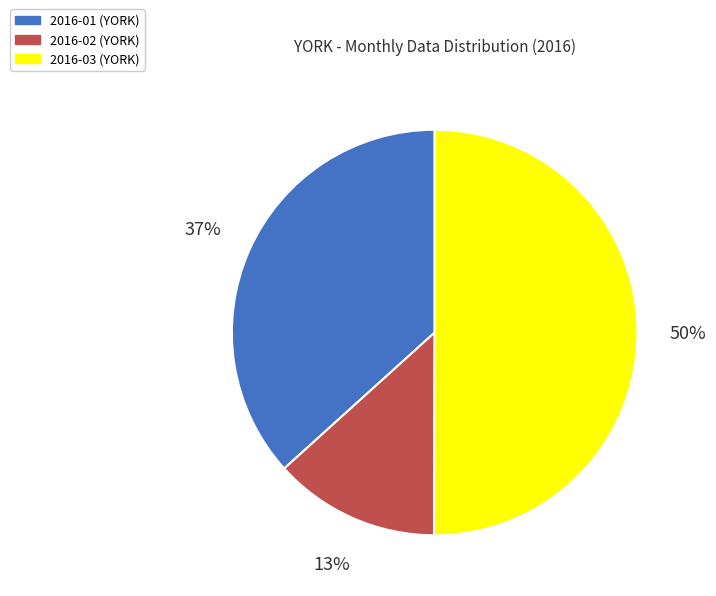

Which has a higher value, 2016-02 or 2016-03?

2016-03